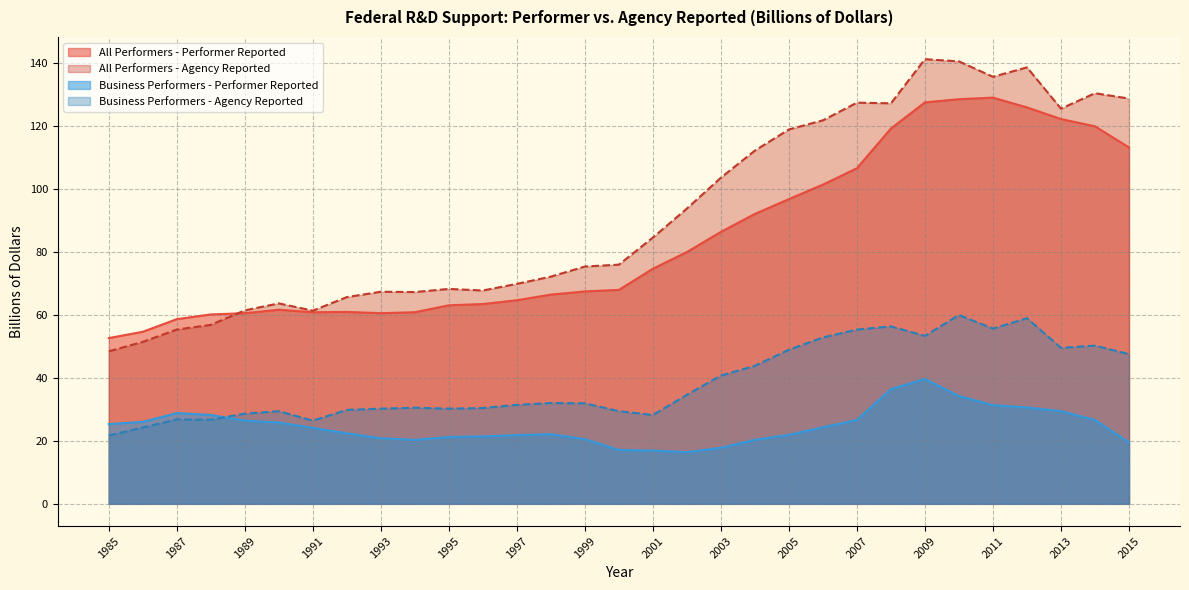

In Business Performers - Performer Reported, how many points are higher than both neighbors (excluding endpoints)?

3